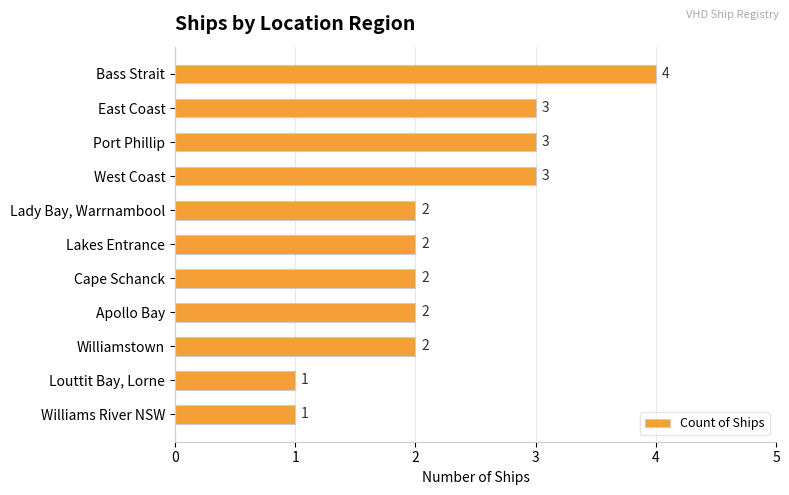

Reading top to bottom, transcribe all the data shown in this chart.

4	3	3	3	2	2	2	2	2	1	1